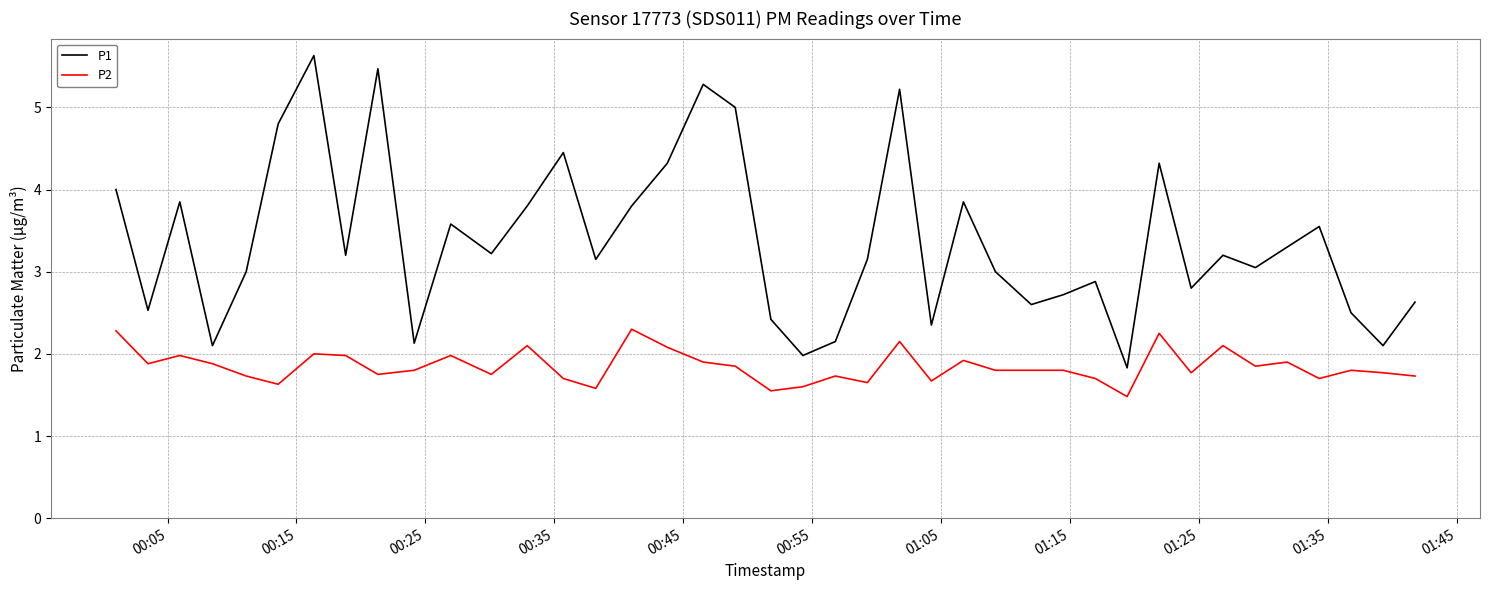

What is the average value of the P2 series?

1.8